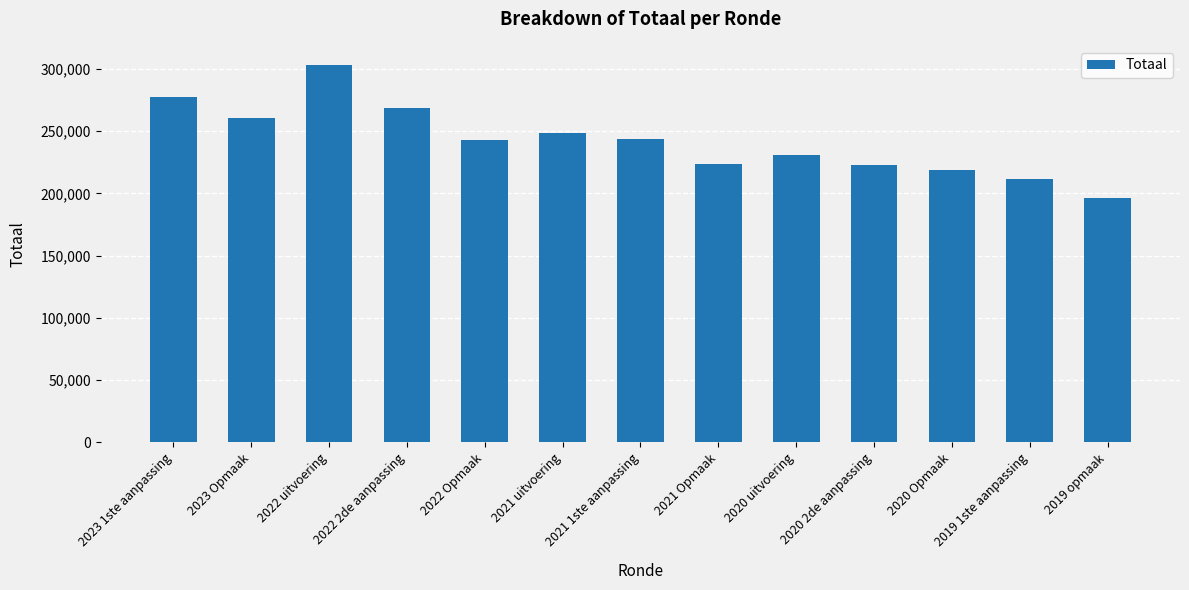

What is the smallest value displayed?

196325